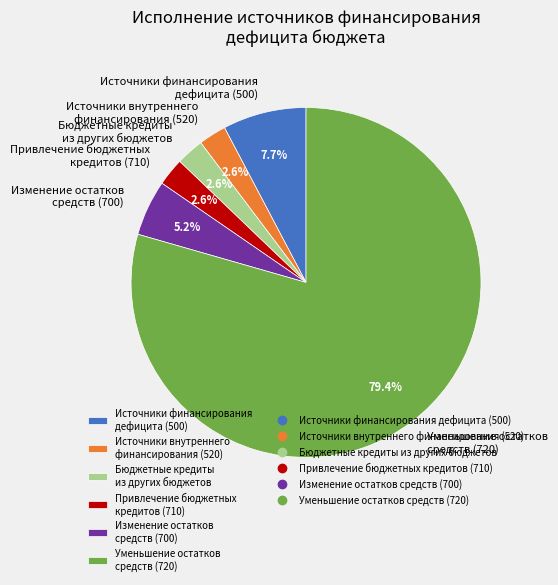

Which slice is the largest?

Уменьшение остатков средств (720)